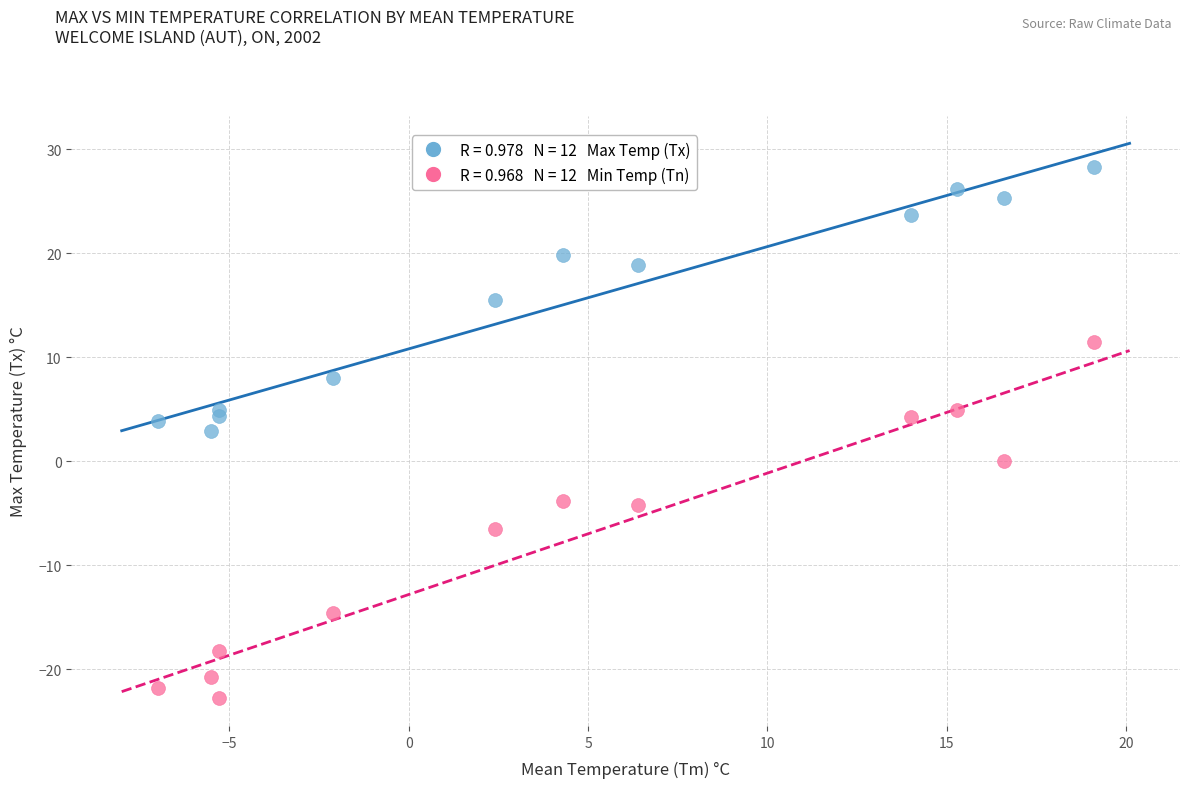

Across all series, what Y value is closest to 2?

2.9